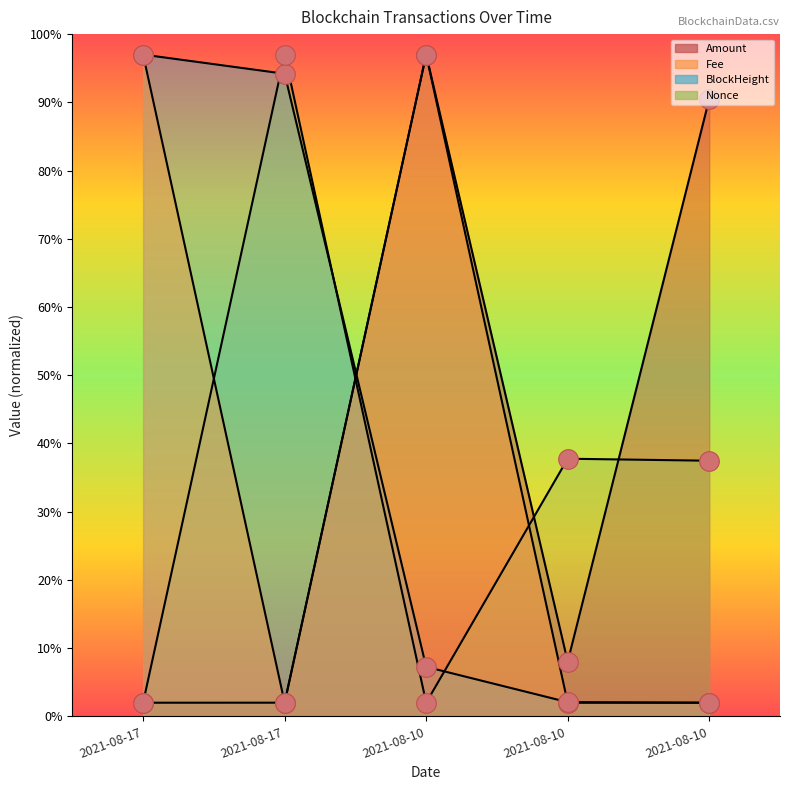

Which series has the largest total across all categories?

BlockHeight